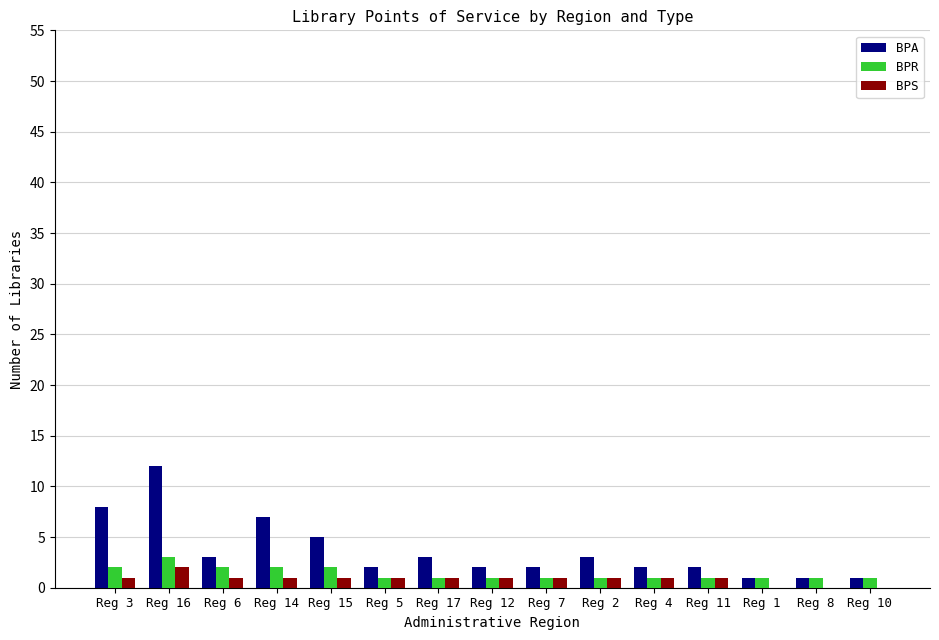

What is the maximum value for BPR?

3